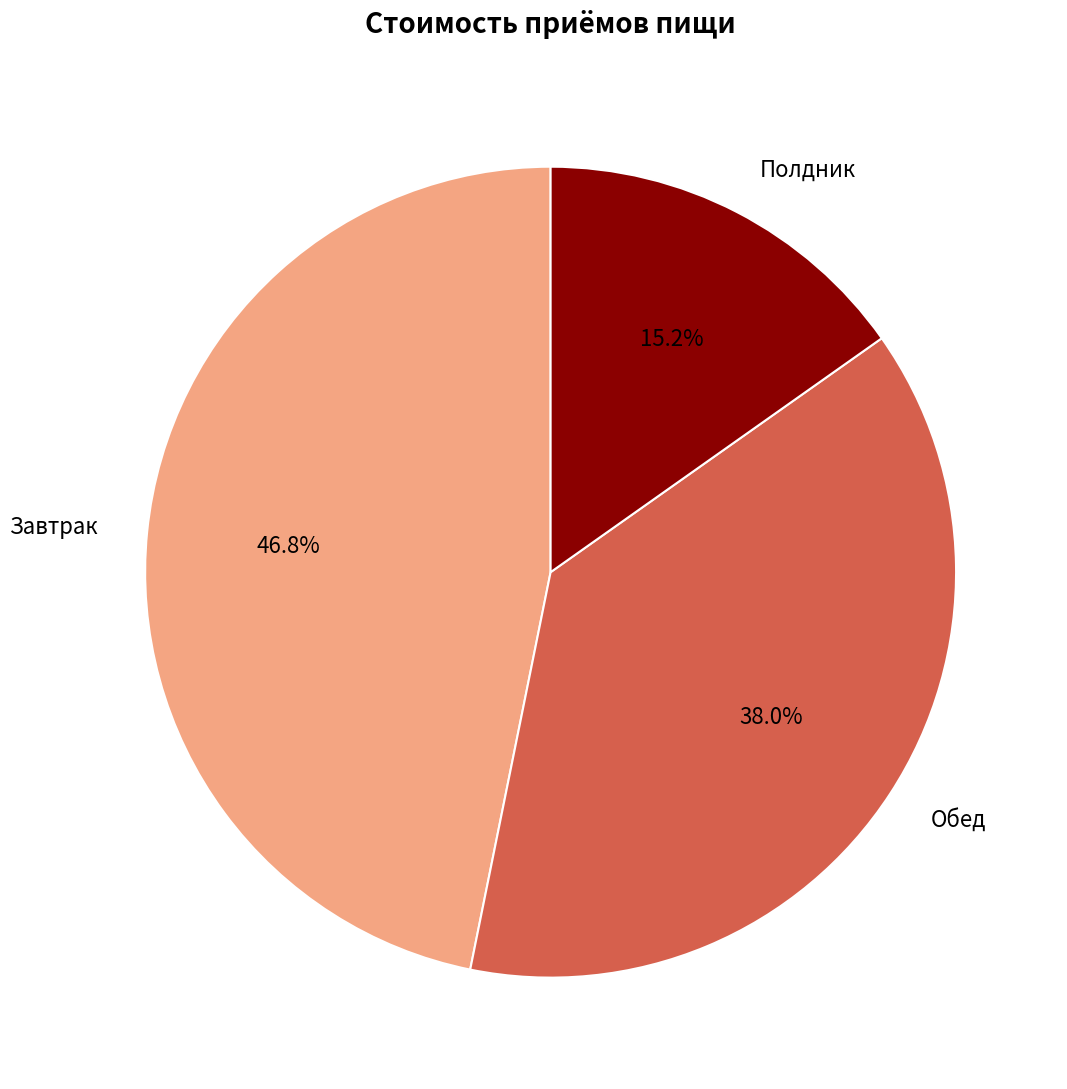

Which slice is the smallest?

Полдник